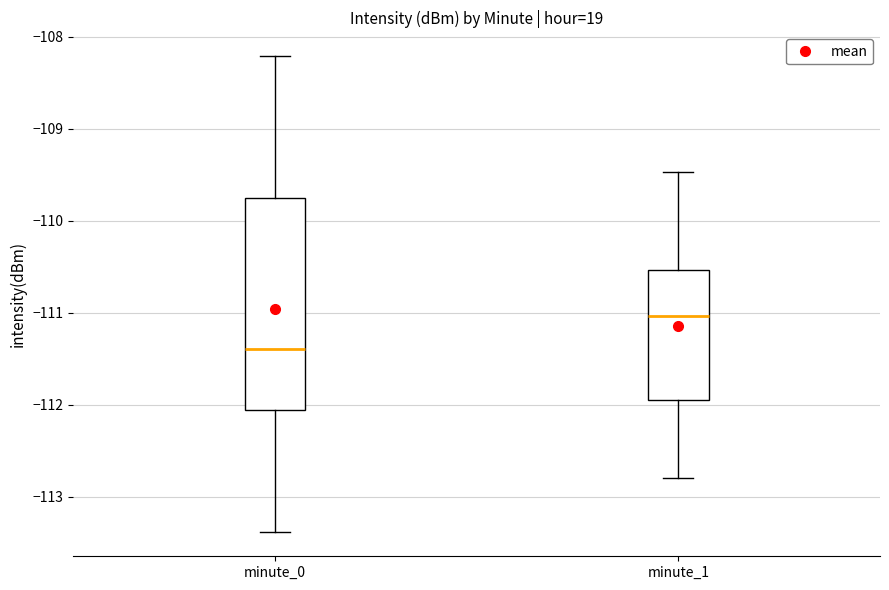

Reading left to right, read every box against the y-axis: the position of its median line, the range the box covers, and the ends of its whiskers. The values are not printed on the chart, so give them approximately, as read against the axis.

minute_0: median -111.4, box -112.0 to -109.7, whiskers -113.4 to -108.2
minute_1: median -111.0, box -111.9 to -110.5, whiskers -112.8 to -109.5